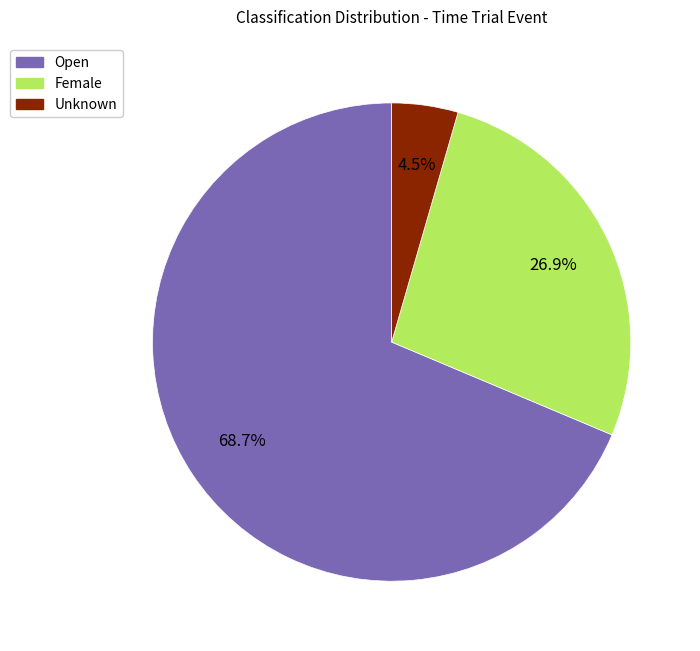

Rank the categories by value from highest to lowest.

Open, Female, Unknown